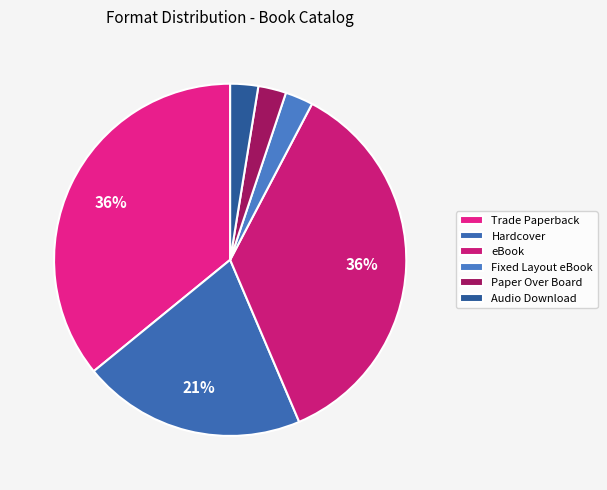

What is the smallest slice in the pie chart?

Audio Download